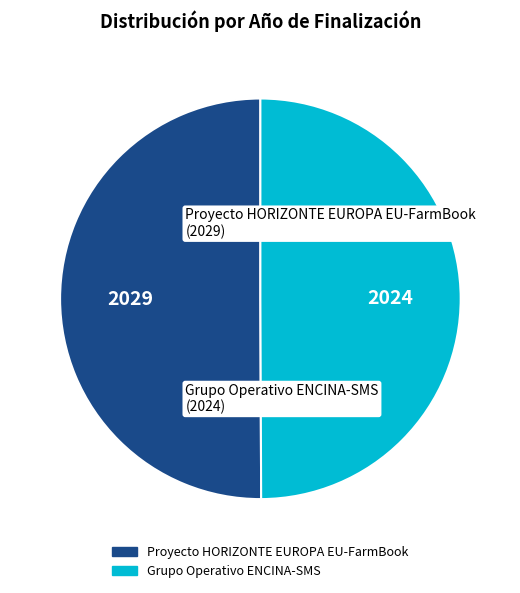

What is the ratio of the value at Proyecto HORIZONTE EUROPA EU-FarmBook to the value at Grupo Operativo ENCINA-SMS?

1.0